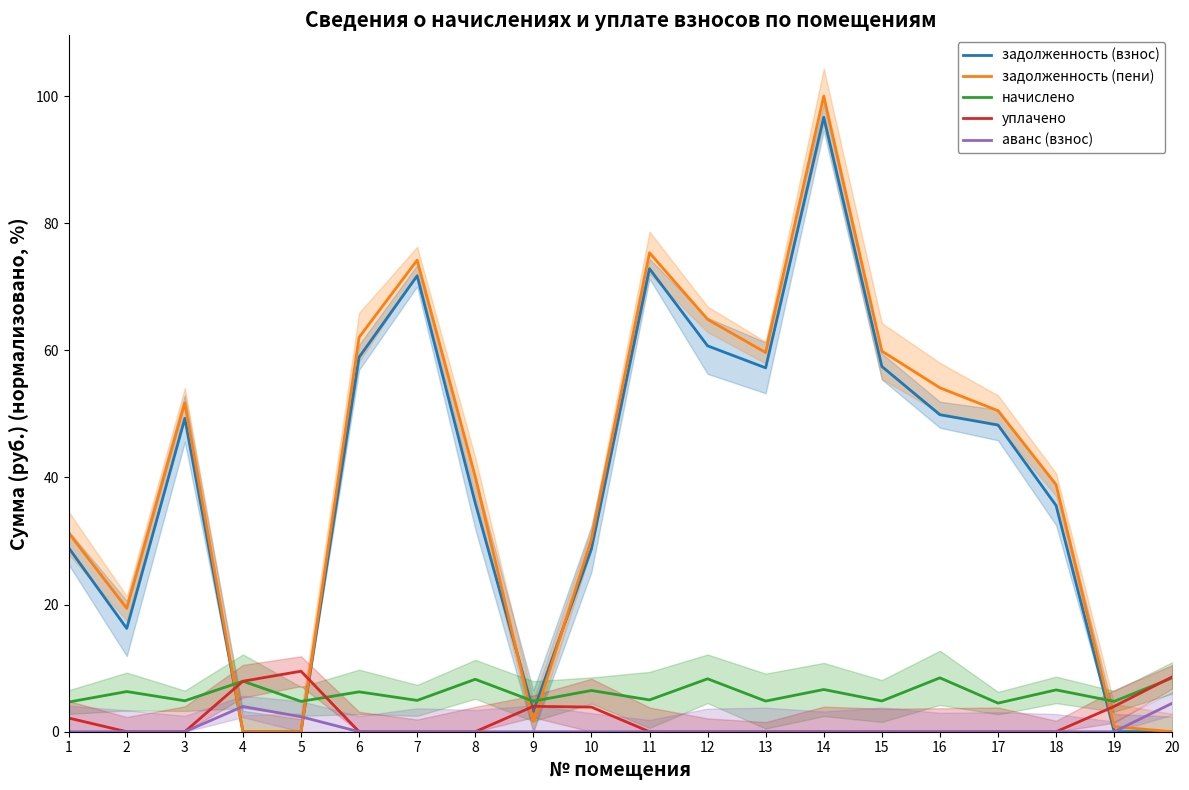

Which series changed the most between 4 and 8?

задолженность (пени)